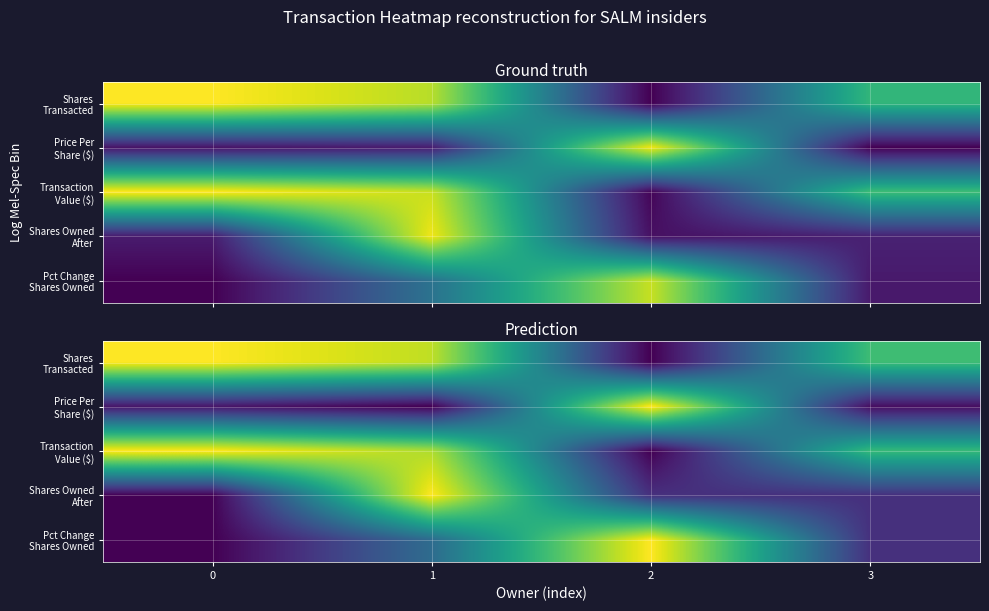

At how many categories does at least one series exceed 0?

4